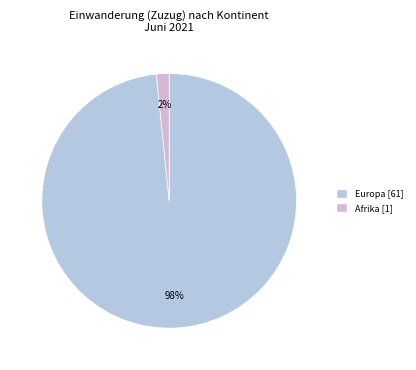

Is there any slice that represents more than half of the pie?

Yes